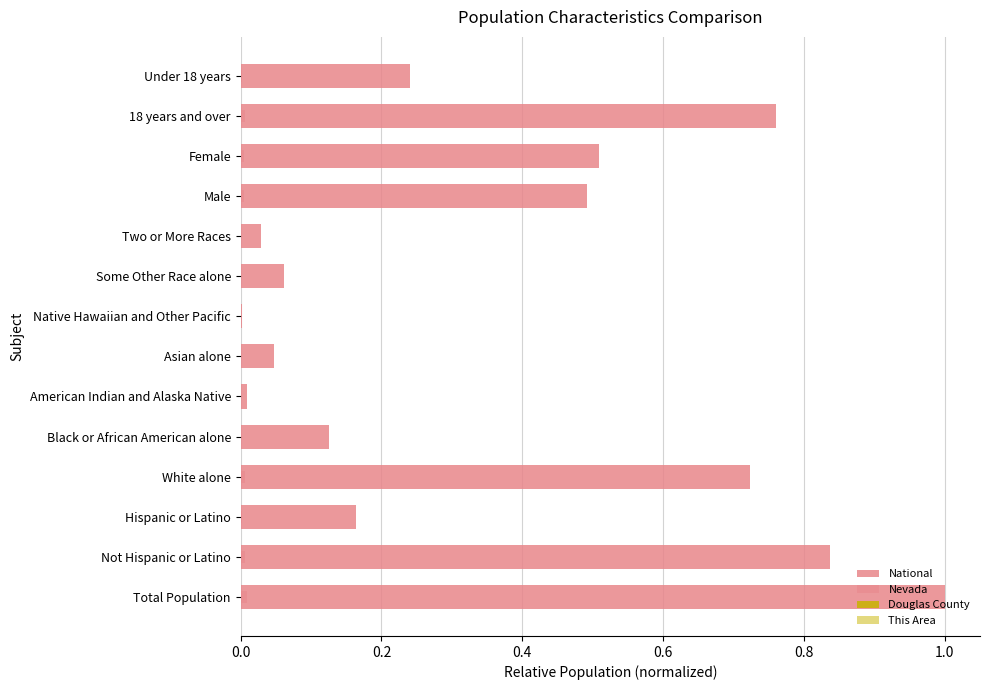

Reading left to right, what are all the values shown in this chart?

National: 1.0	0.8	0.2	0.7	0.1	0.0	0.0	0.0	0.1	0.0	0.5	0.5	0.8	0.2
Nevada: 0.0	0.0	0.0	0.0	0.0	0.0	0.0	0.0	0.0	0.0	0.0	0.0	0.0	0.0
Douglas County: 0.0	0.0	0.0	0.0	0.0	0.0	0.0	0.0	0.0	0.0	0.0	0.0	0.0	0.0
This Area: 0.0	0.0	0.0	0.0	0.0	0.0	0.0	0.0	0.0	0.0	0.0	0.0	0.0	0.0